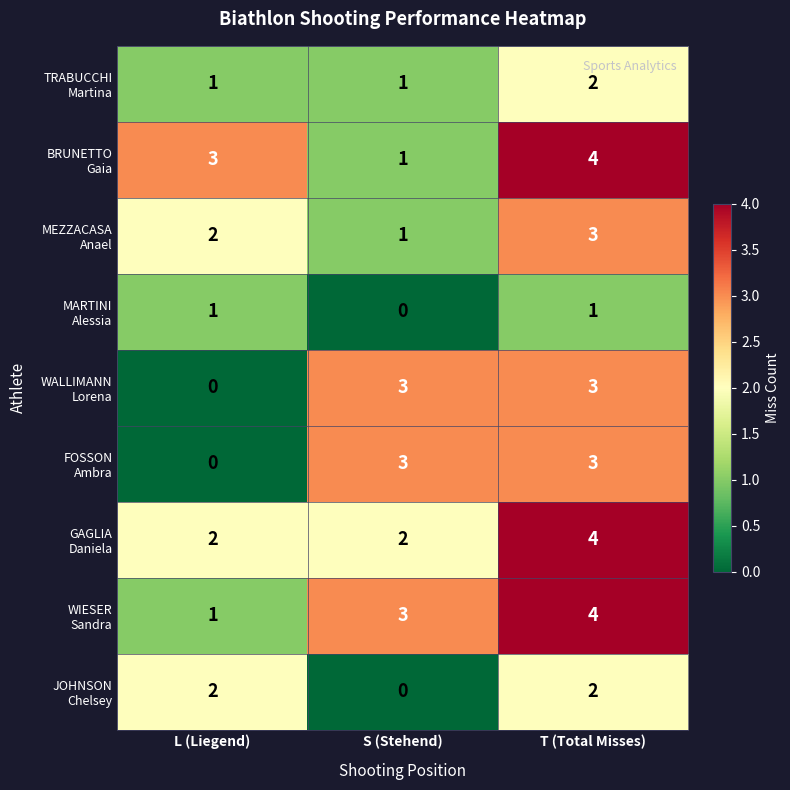

What is the spread (max minus min) of values at L (Liegend)?

3